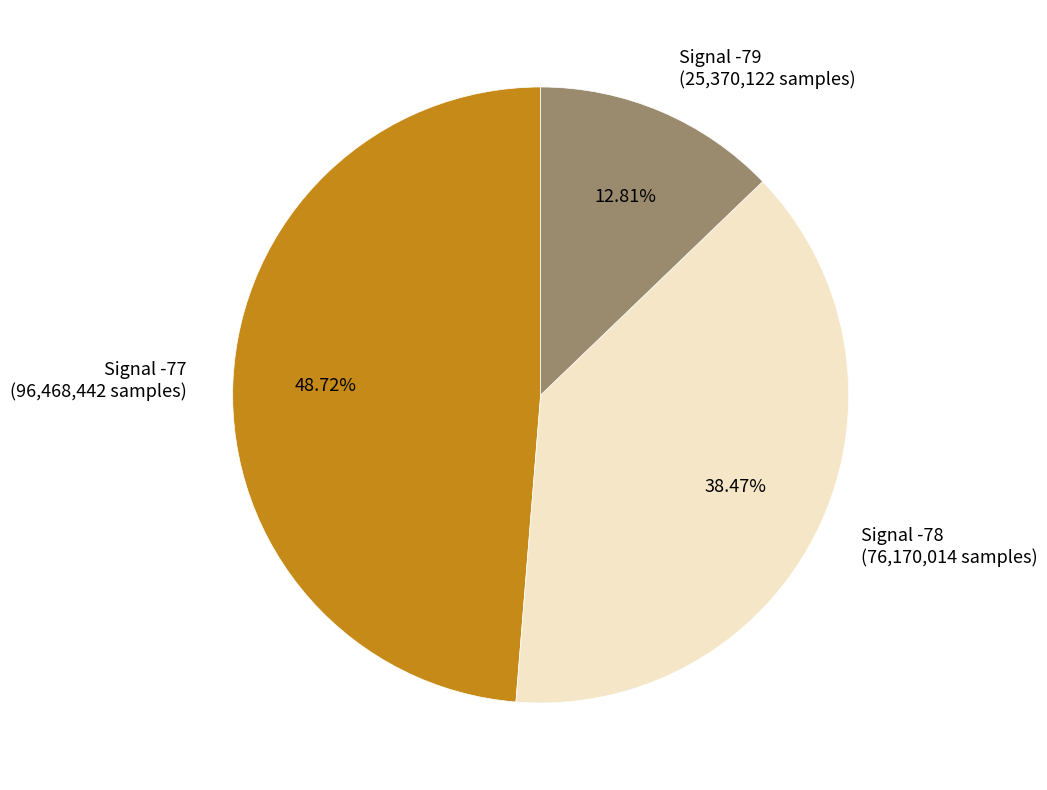

Rank the categories by value from lowest to highest.

Signal -79 (25,370,122 samples), Signal -78 (76,170,014 samples), Signal -77 (96,468,442 samples)